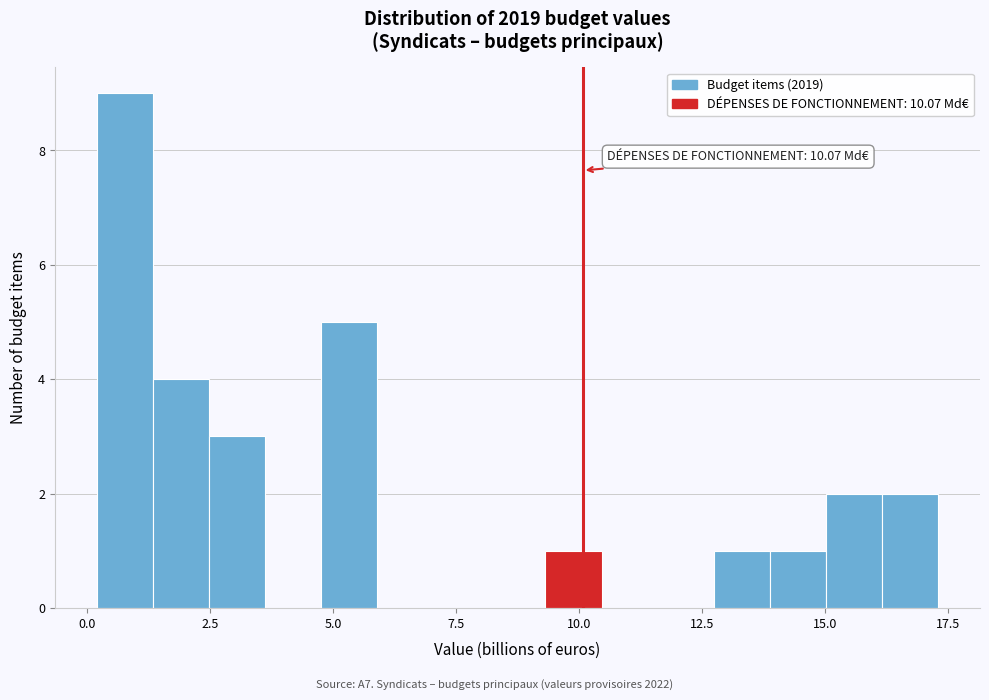

Around what value on the x-axis is the tallest bar? Give the approximate position of its centre, as read against the axis.

1.0